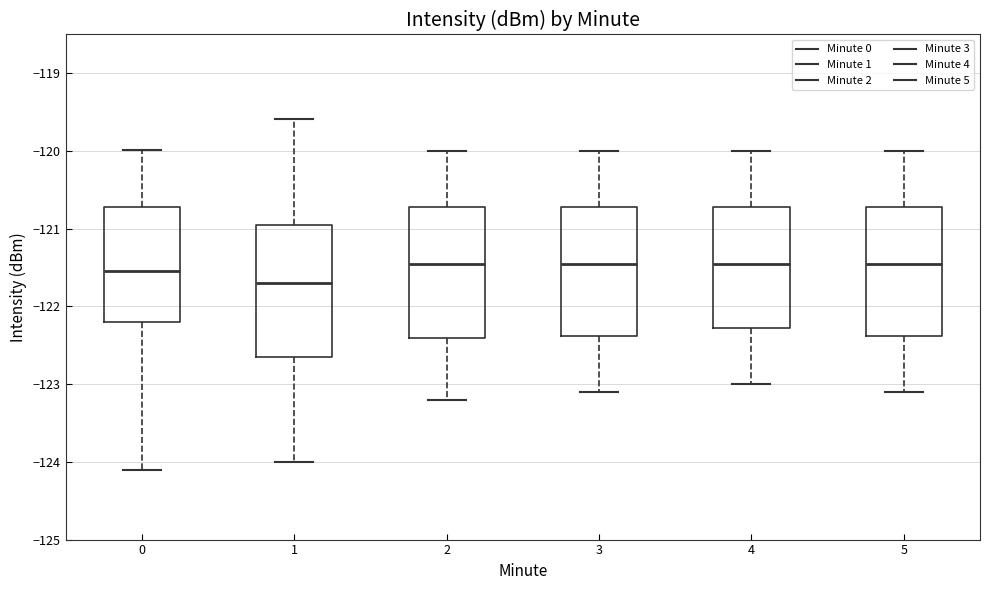

Which box's median line is the lowest?

1